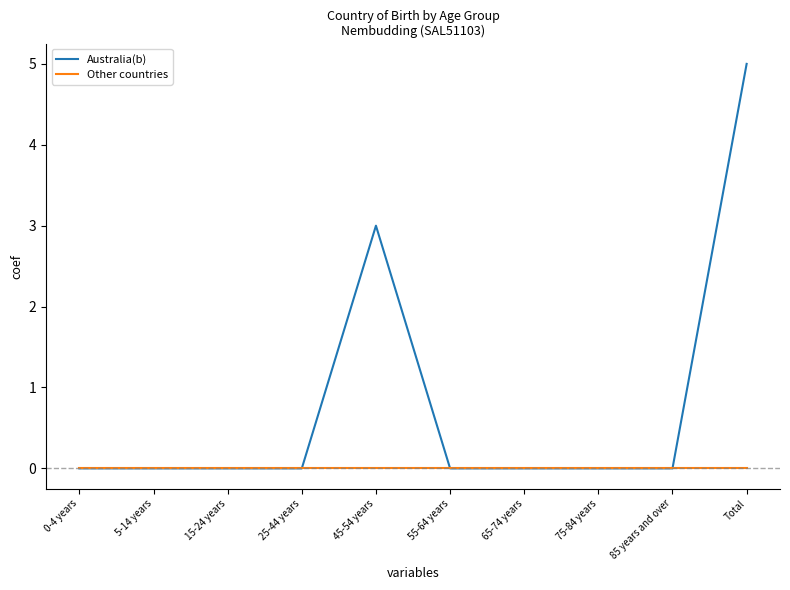

Reading right to left, list all the values displayed in this chart.

Australia(b): 5	0	0	0	0	3	0	0	0	0
Other countries: 0	0	0	0	0	0	0	0	0	0